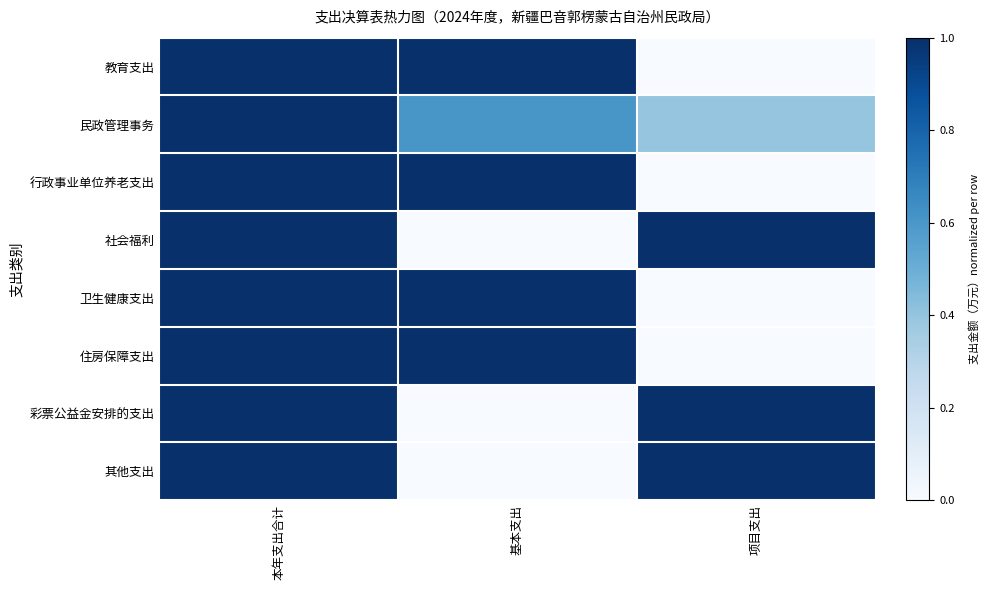

At which category is the sum across all series the highest?

本年支出合计